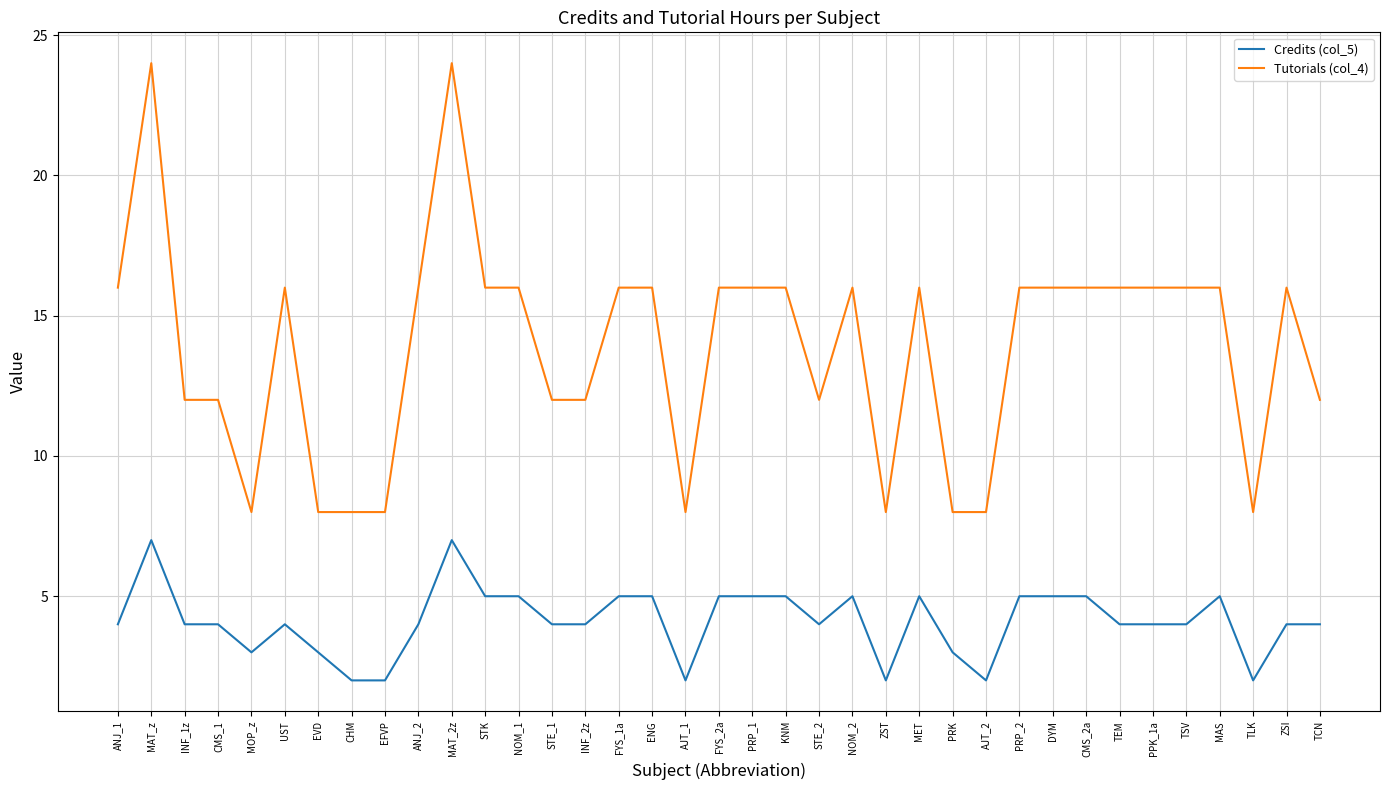

At which category does Tutorials (col_4) reach its first local peak?

MAT_z